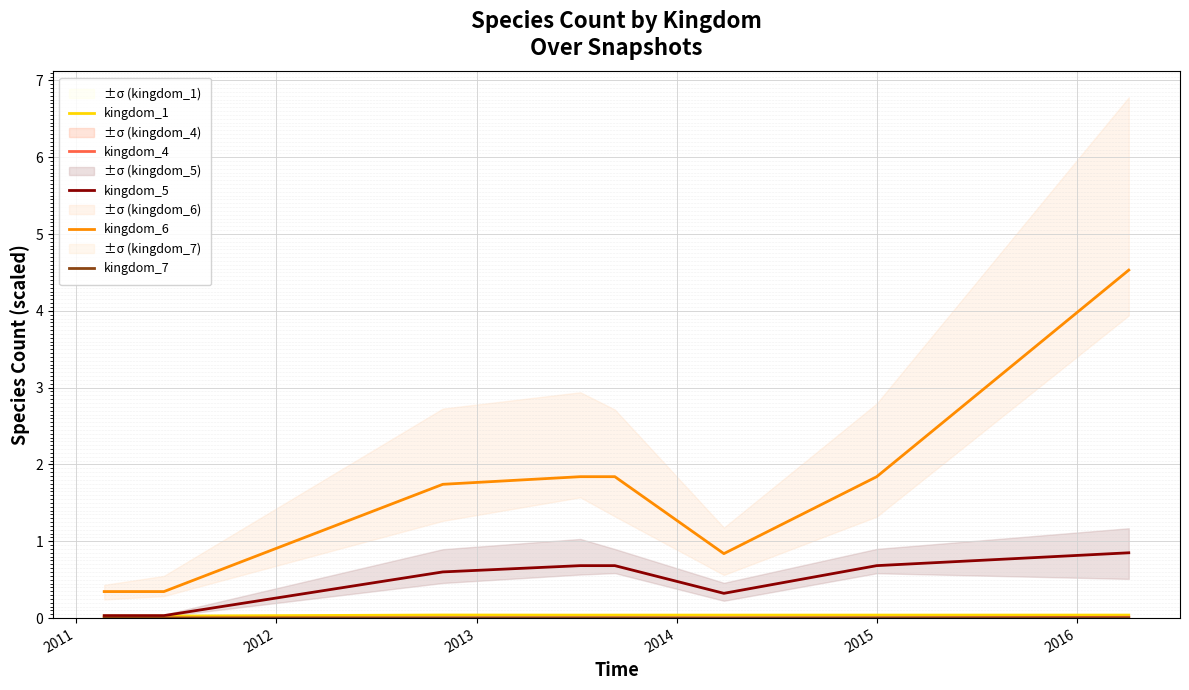

Which series has the largest total across all categories?

kingdom_6